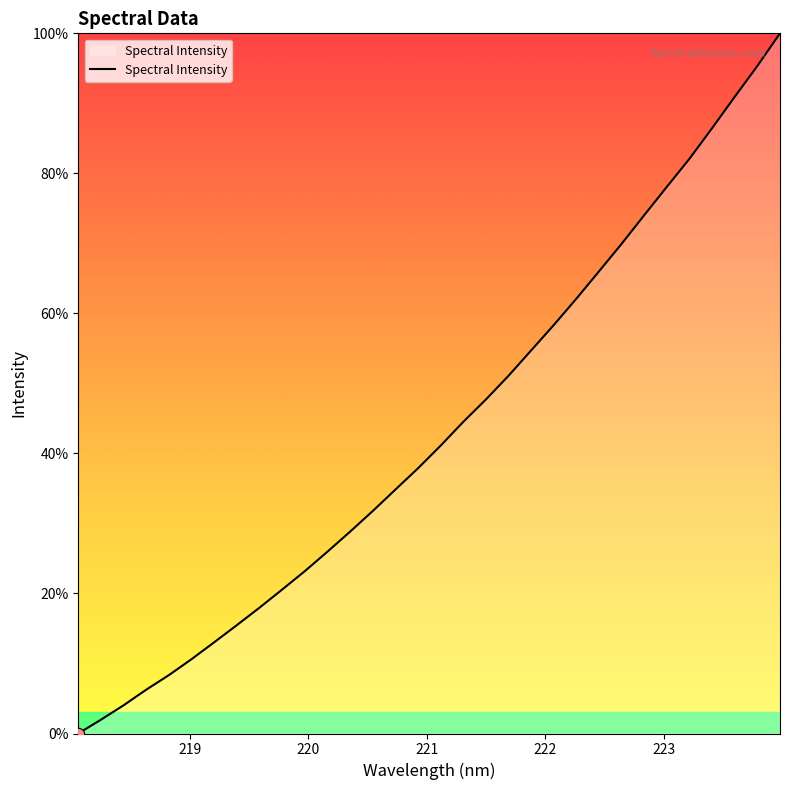

What is the greatest value displayed?

100.0